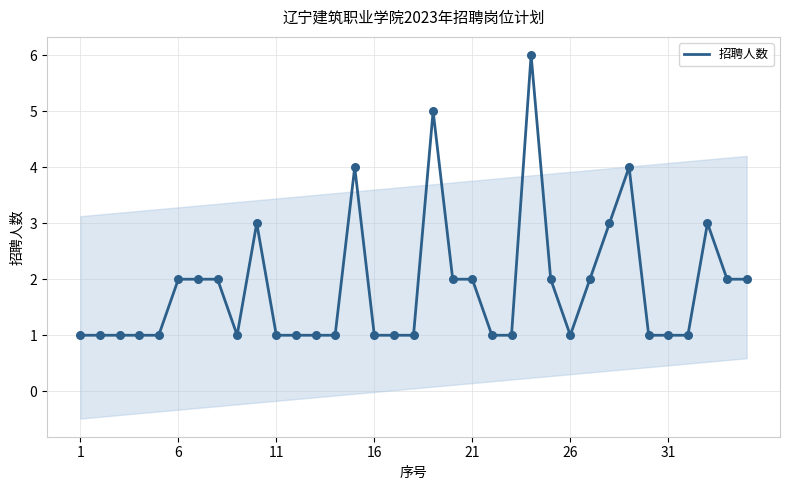

What is the maximum value for 招聘人数?

6